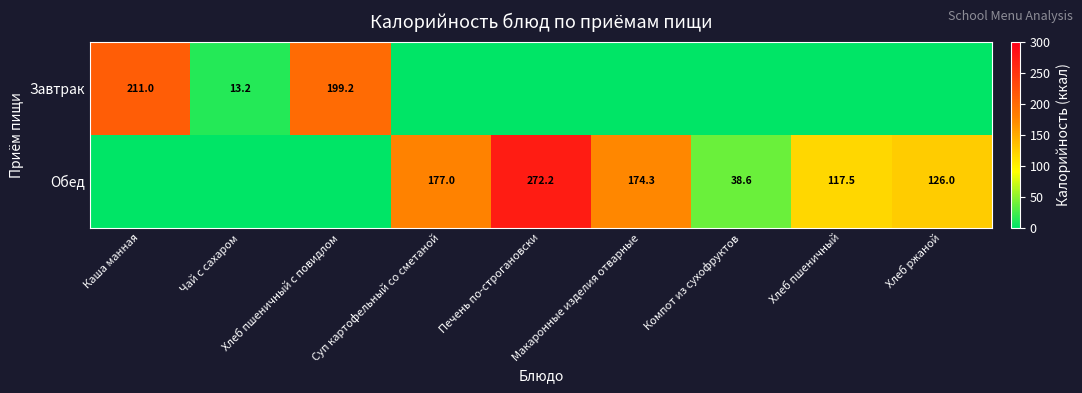

What is the difference between the Обед values at Хлеб ржаной and Хлеб пшеничный?

8.5